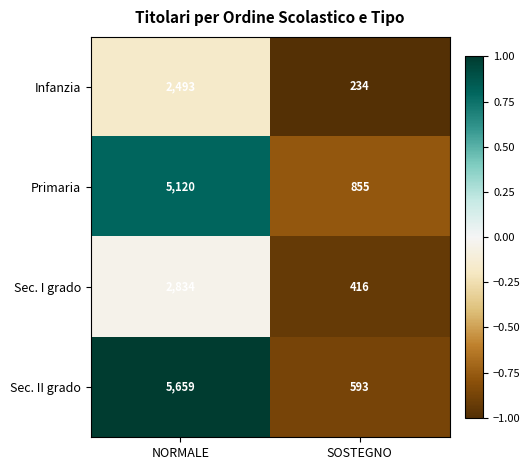

Reading right to left, what are all the values shown in this chart?

Infanzia: 234	2493
Primaria: 855	5120
Sec. I grado: 416	2834
Sec. II grado: 593	5659